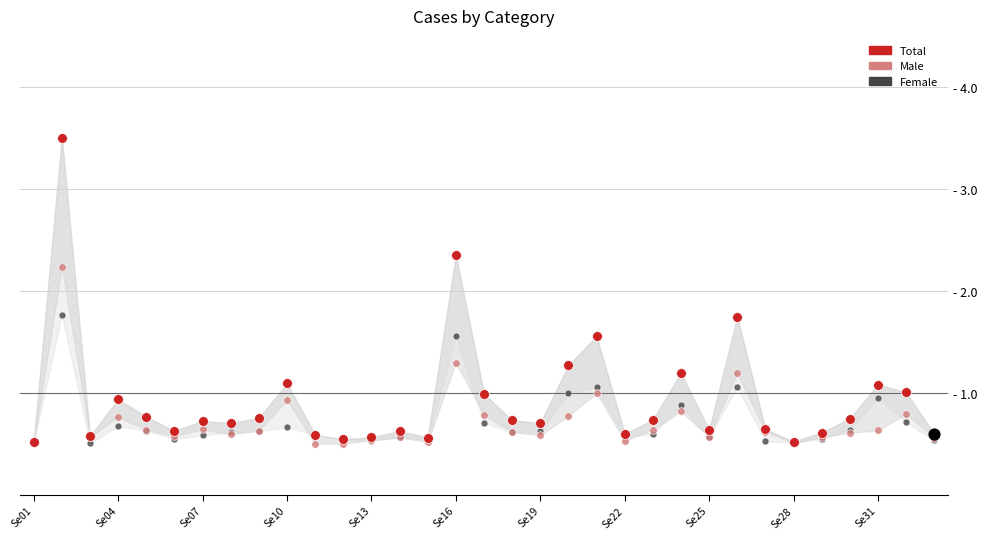

Is the value of Female at 20 greater than the value of Male at Se10?

Yes